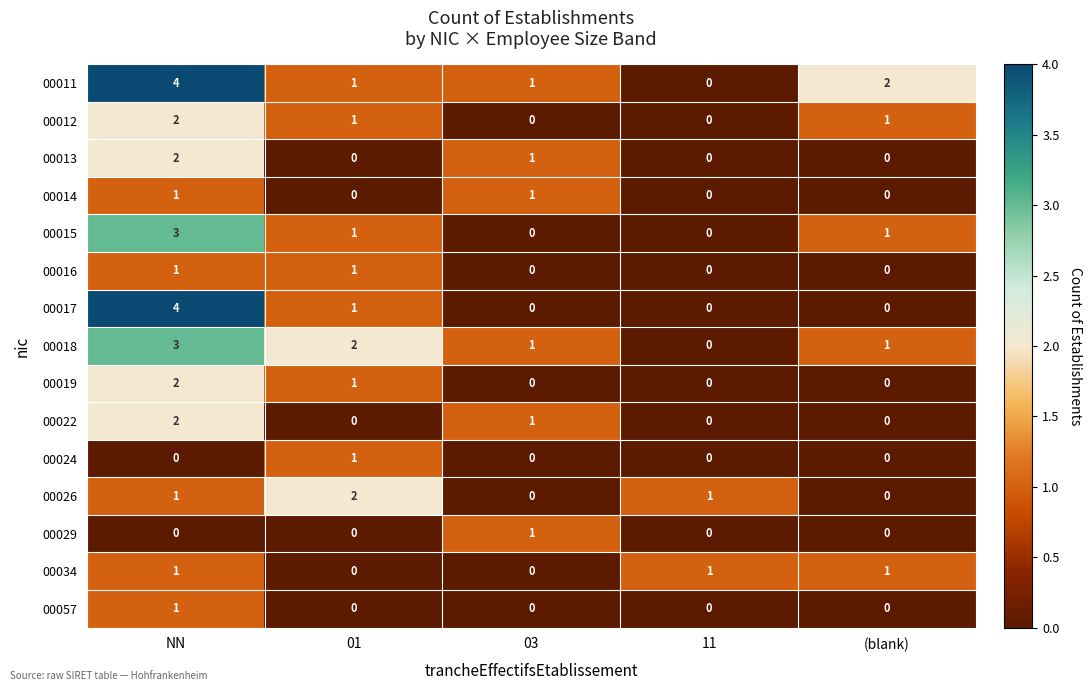

Which series has the largest total across all categories?

00011